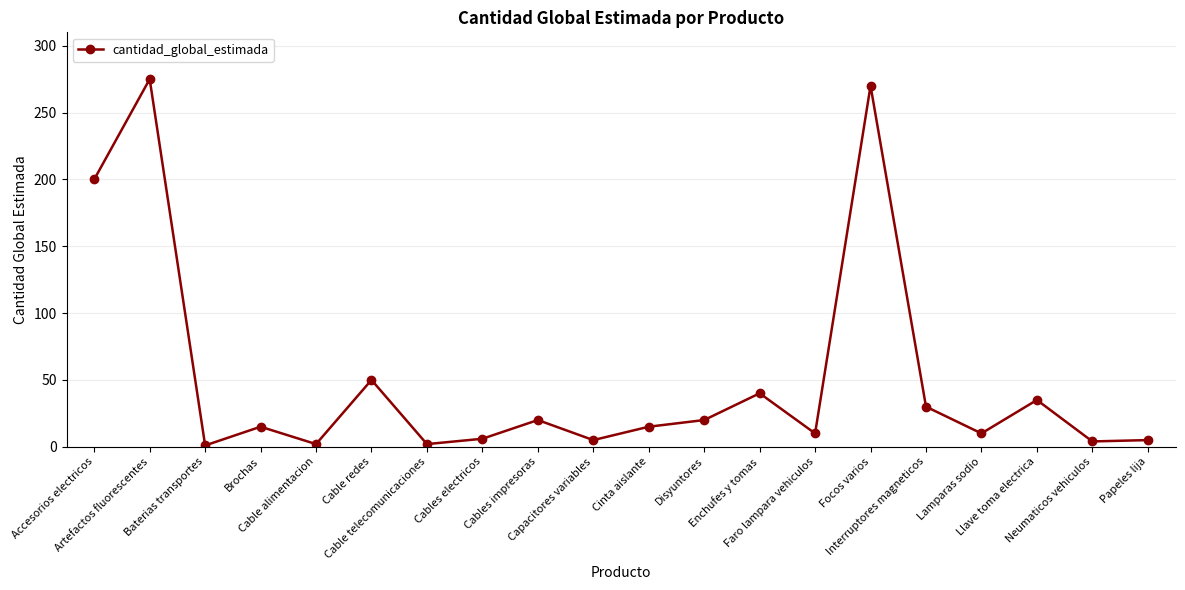

The chart shows a value of 103 at Accesorios electricos. True or false?

False